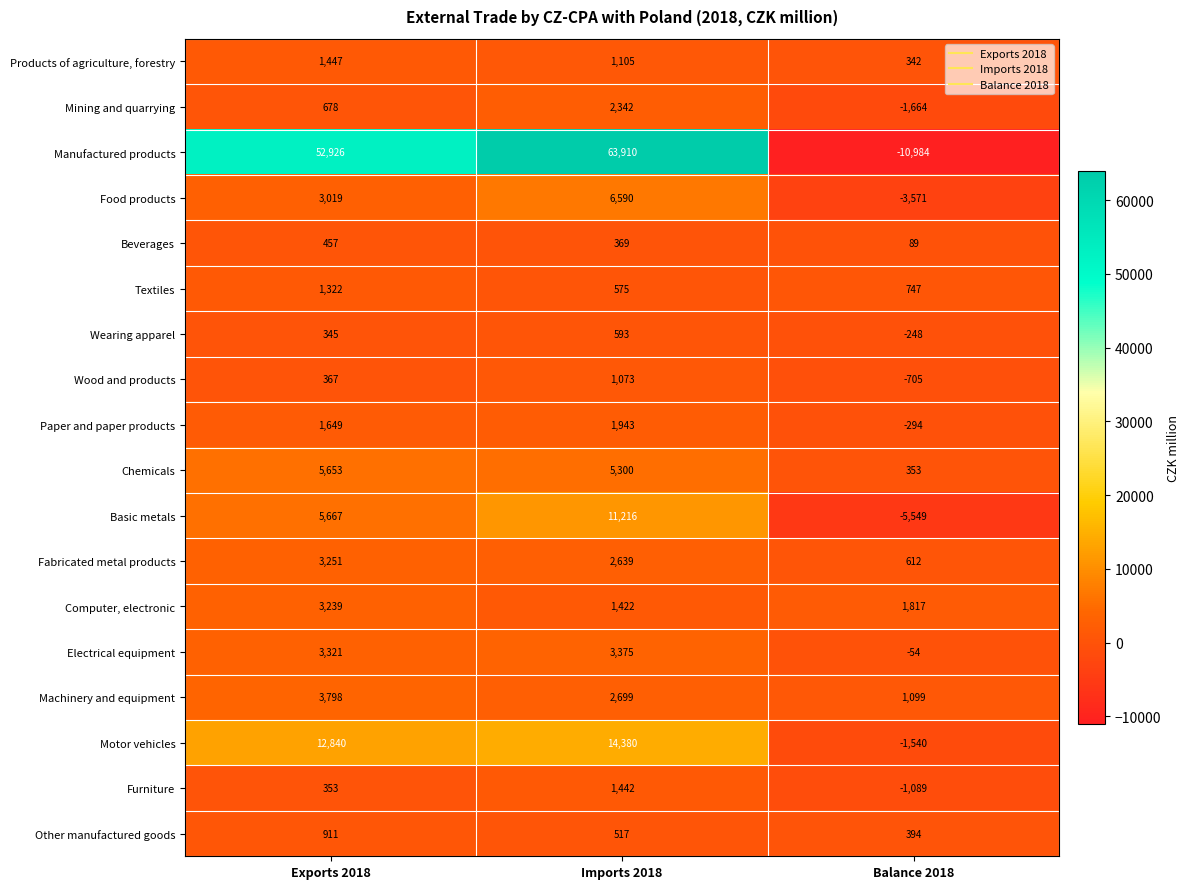

What is the approximate value of Products of agriculture, forestry at Imports 2018?

1105